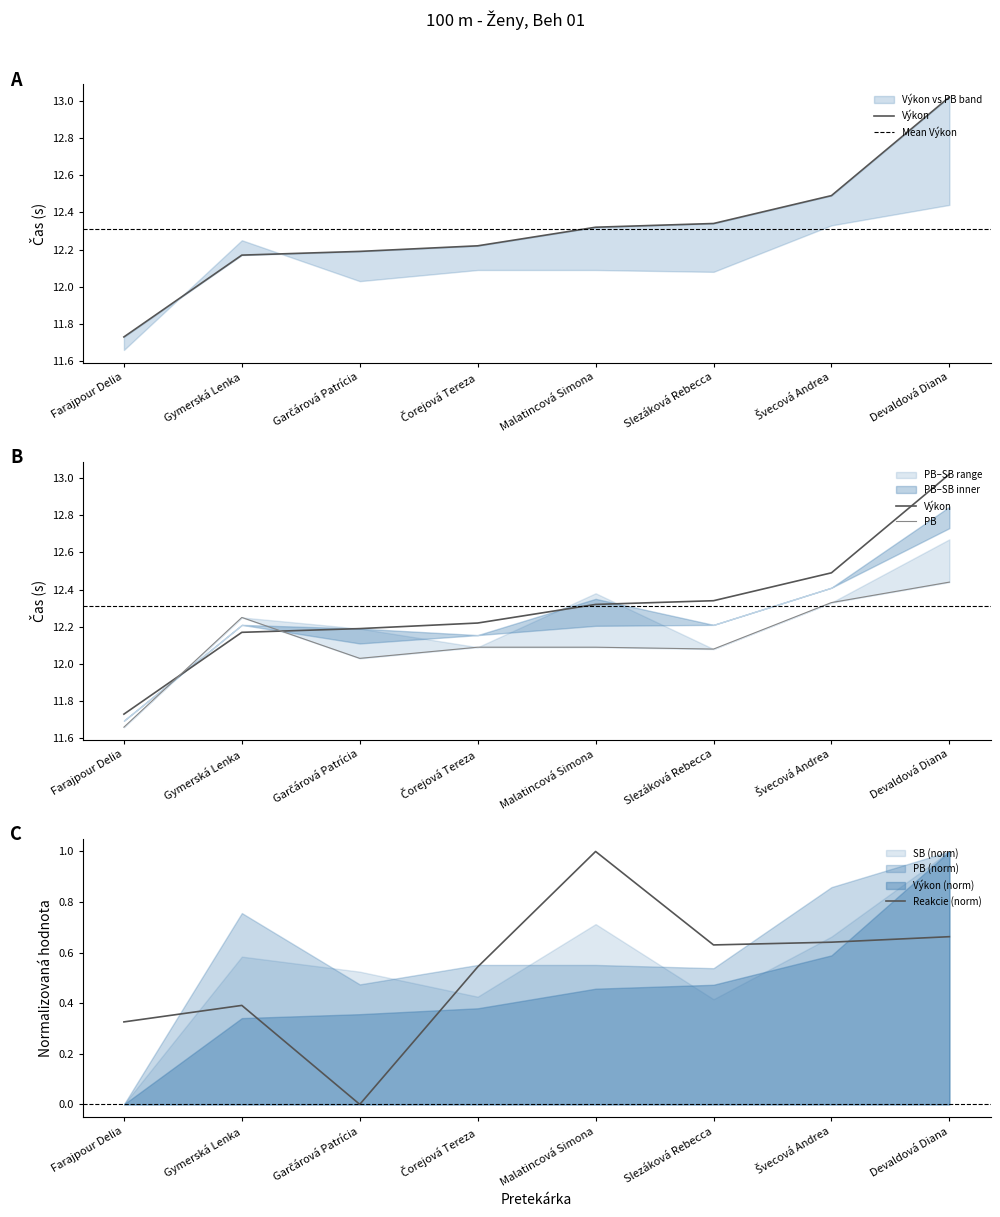

List the series in order of their overall mean, lowest first.

PB, Výkon